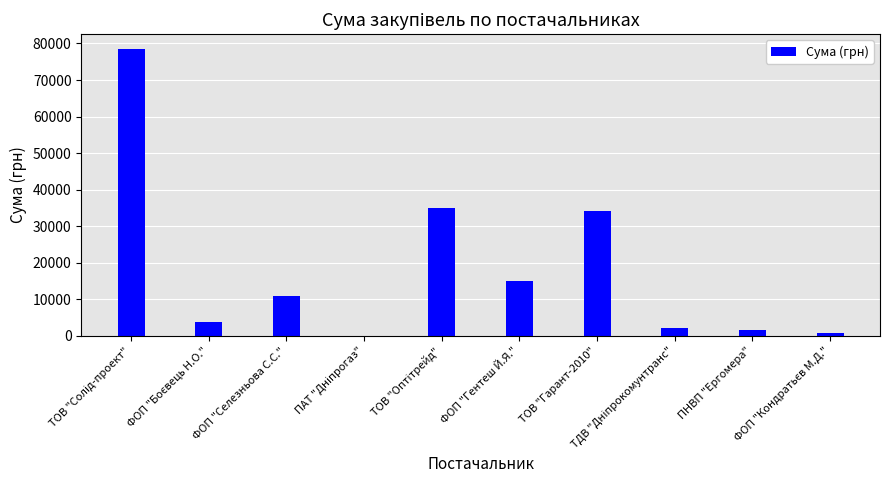

What is the maximum value shown in the chart?

78600.0